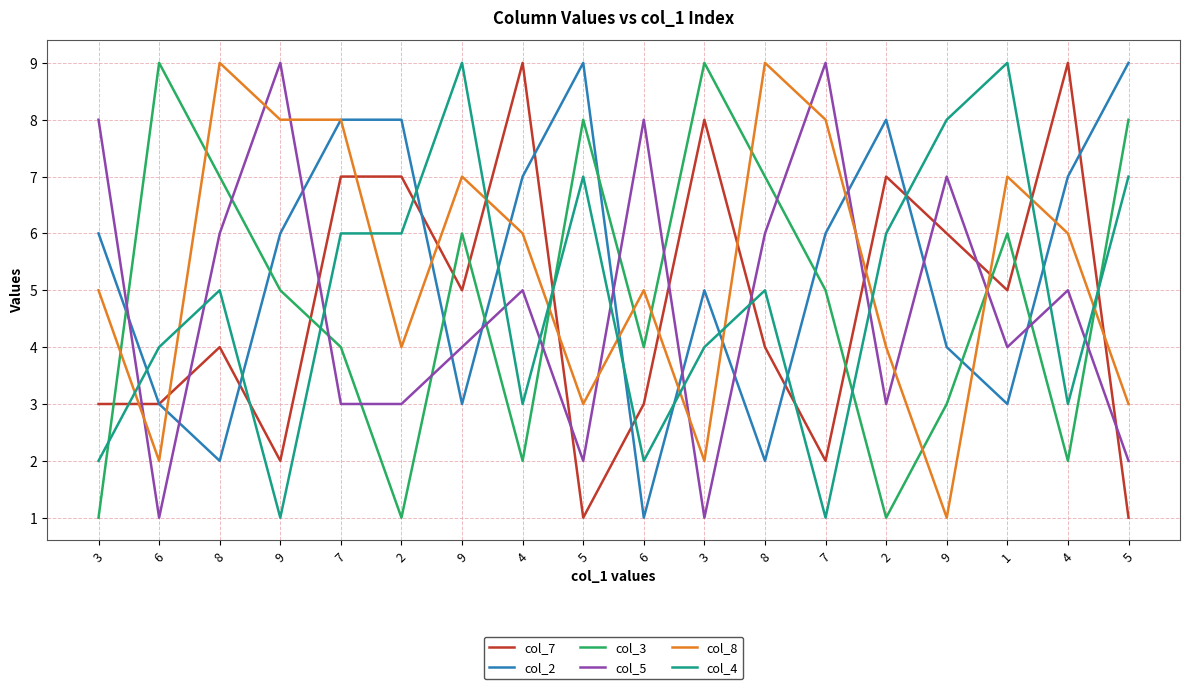

What is the label of the 18th point from the left?

5